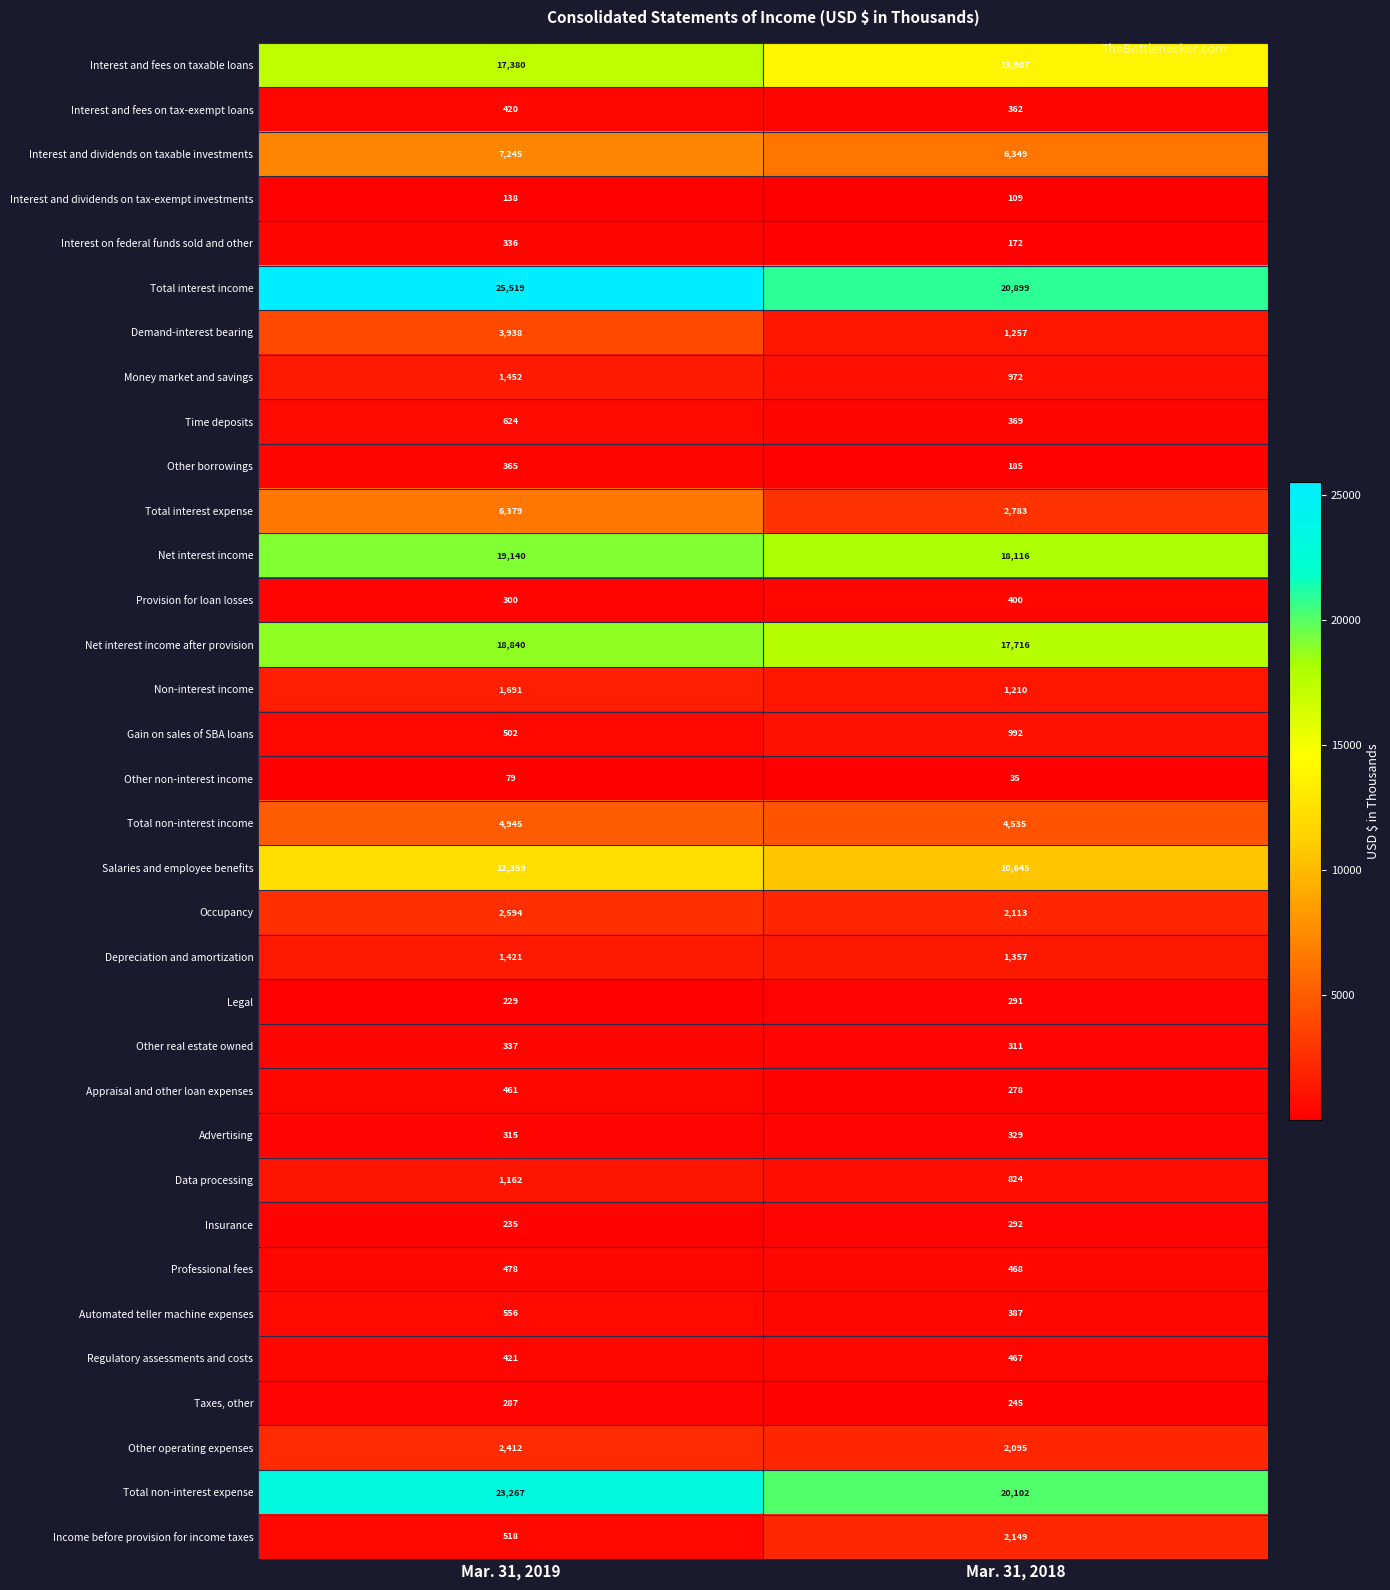

Count the number of data series in this chart.

34